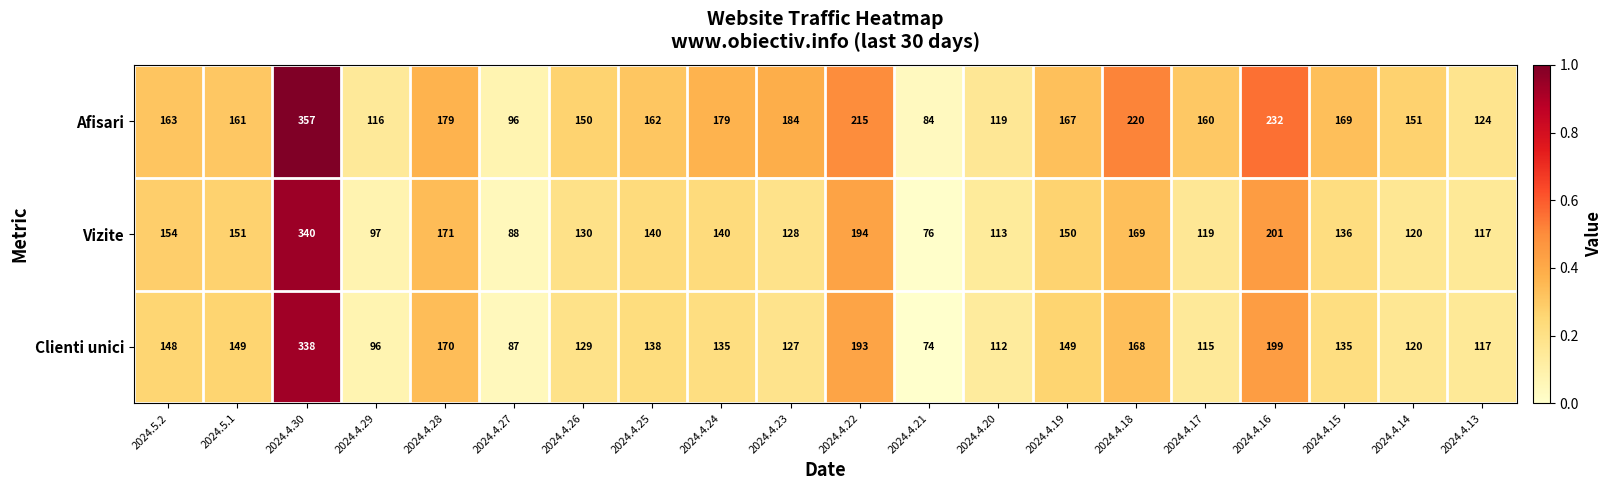

Where is Vizite nearest to the value 208?

2024.4.16